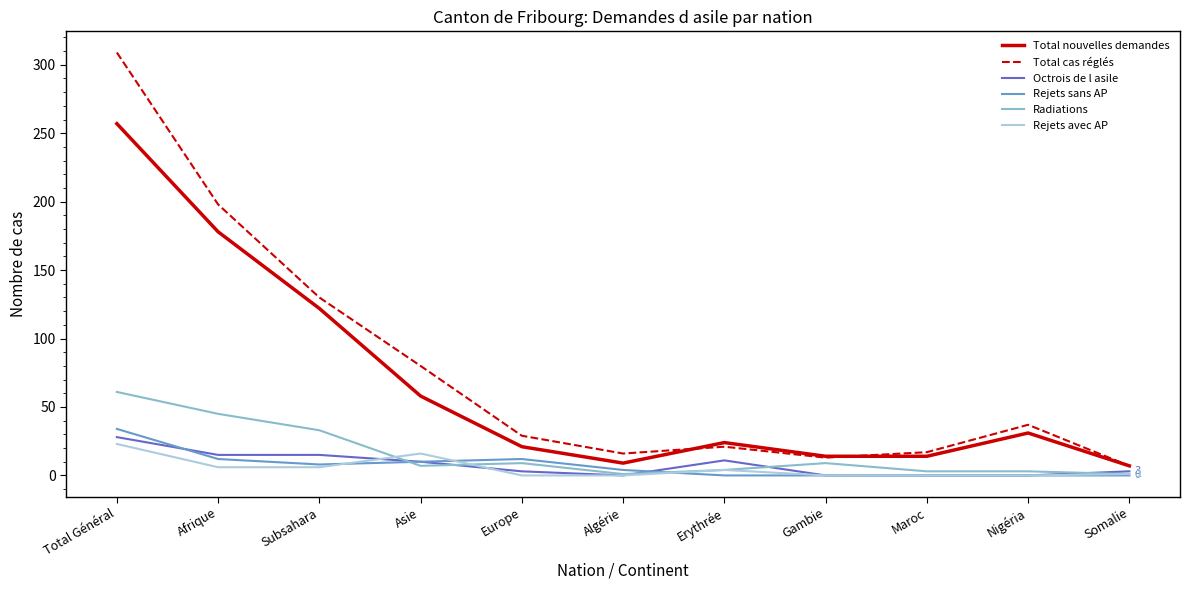

What is the highest value of the Radiations series?

61